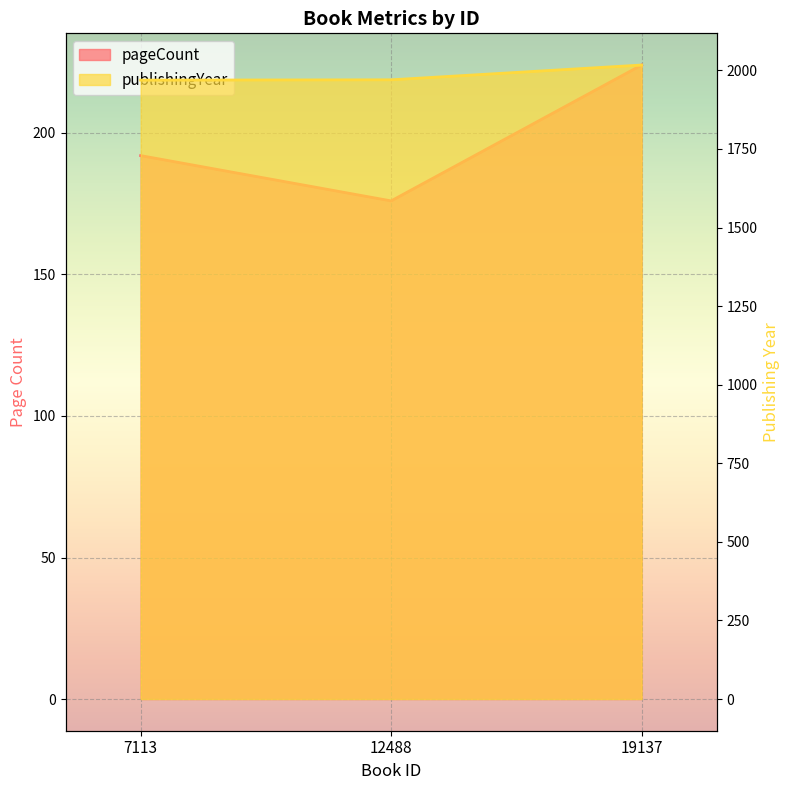

How many values in the pageCount series are below 192?

1